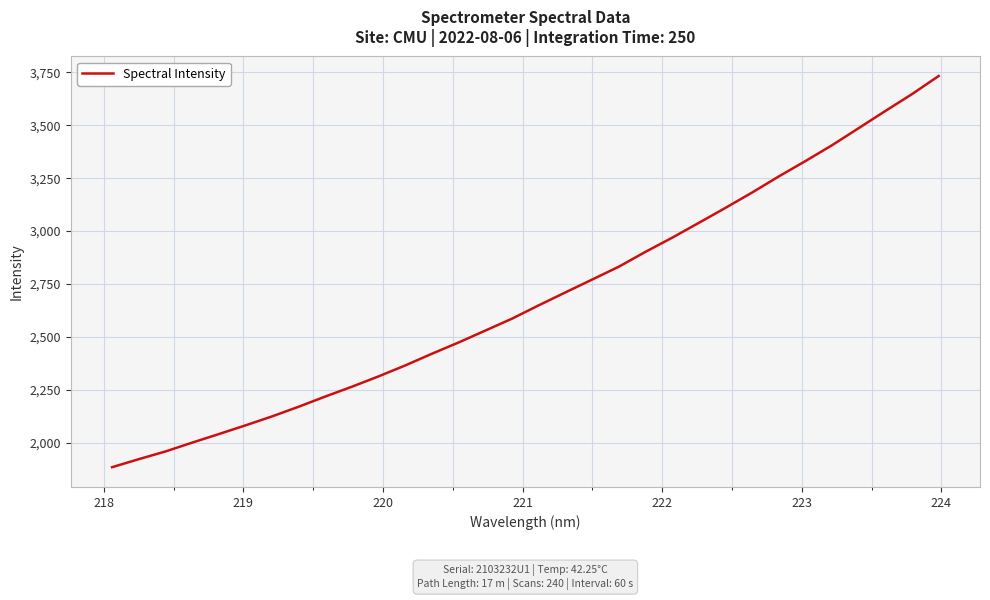

What is the smallest value displayed?

1884.0